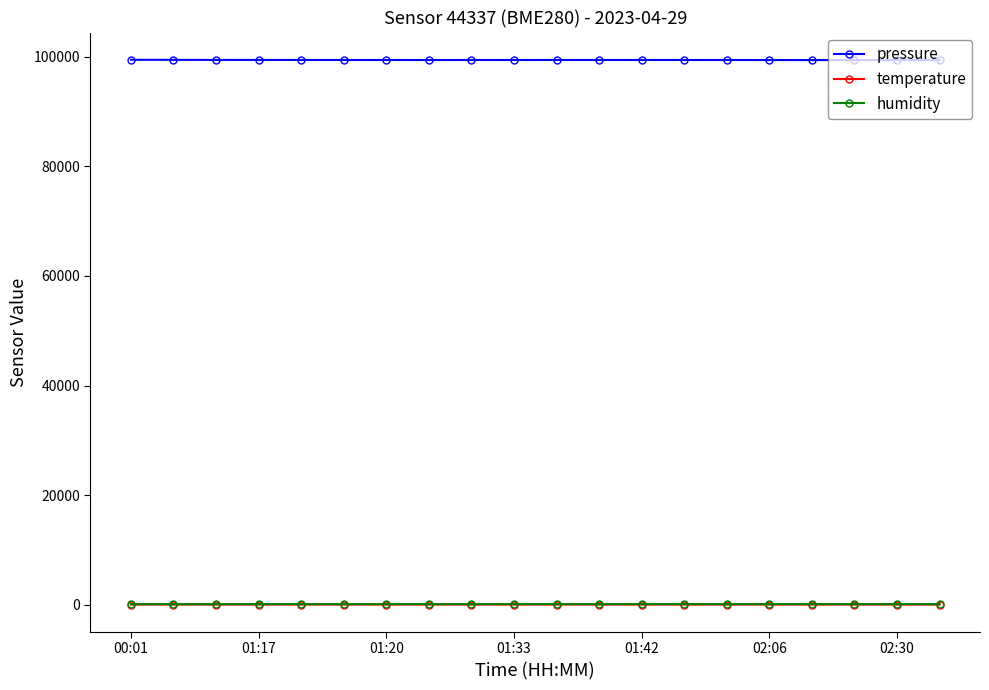

What are all the series names shown in the legend?

pressure, temperature, humidity